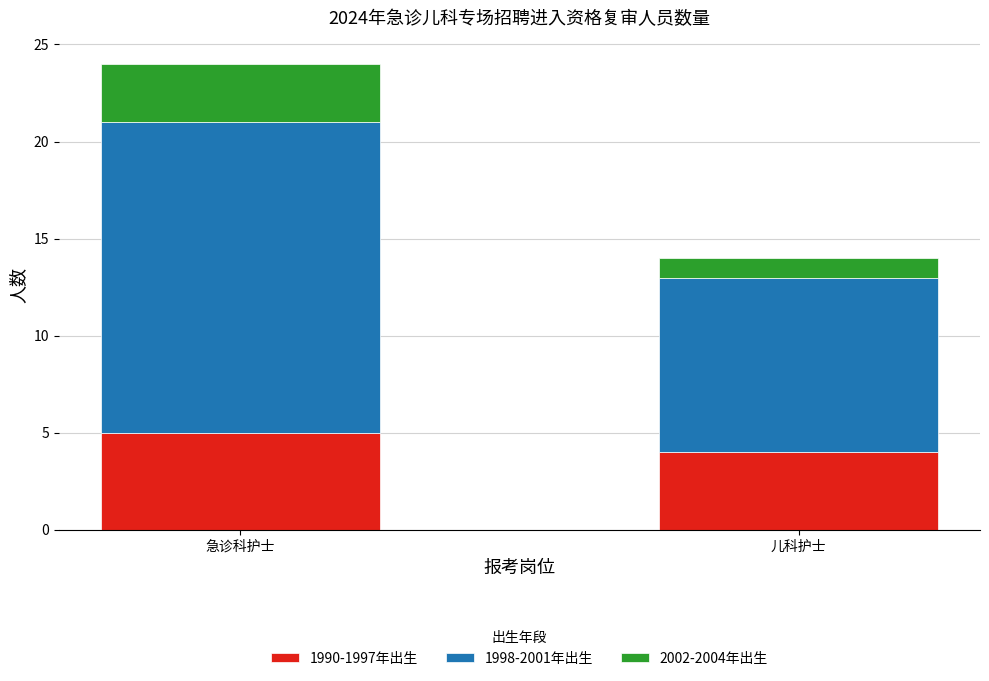

What is the total value across all series at 儿科护士?

14